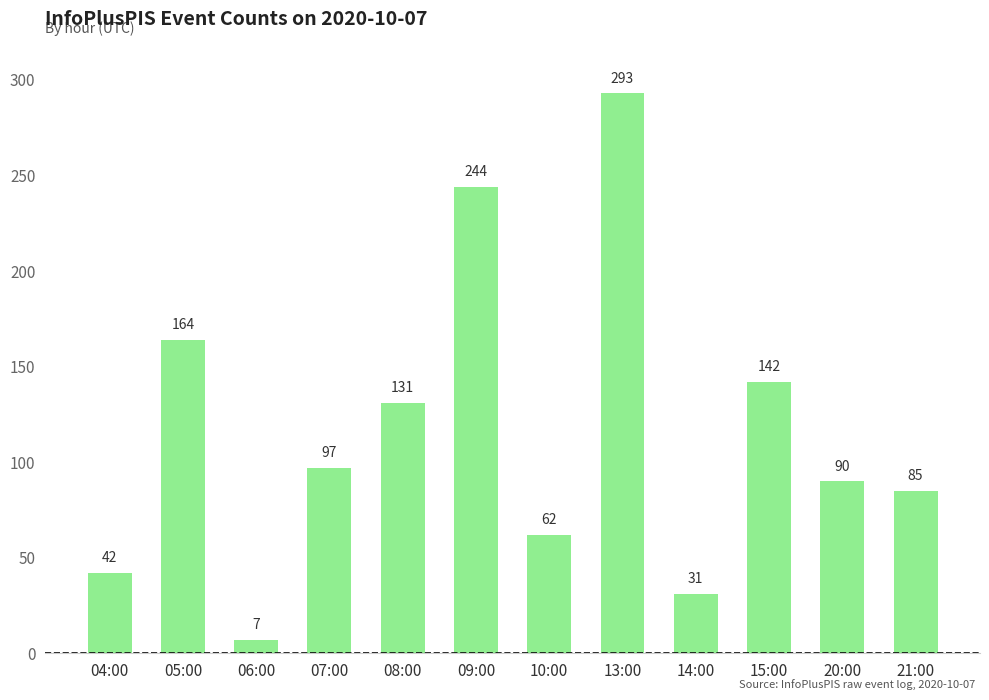

Which label corresponds to the largest value in the chart?

13:00